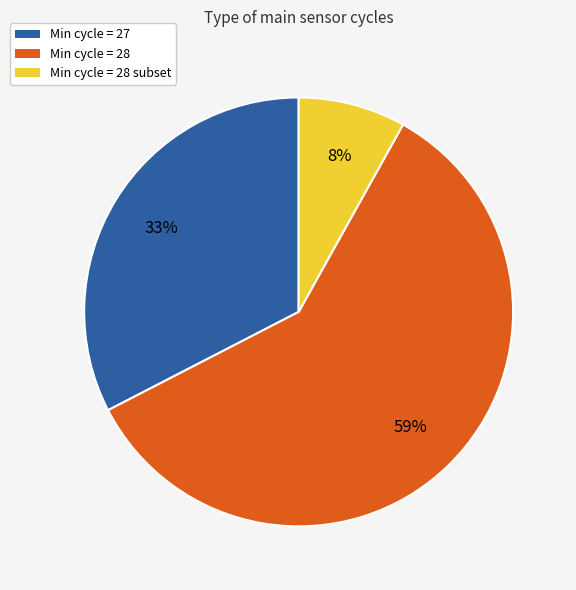

Is there a majority slice in this chart?

Yes